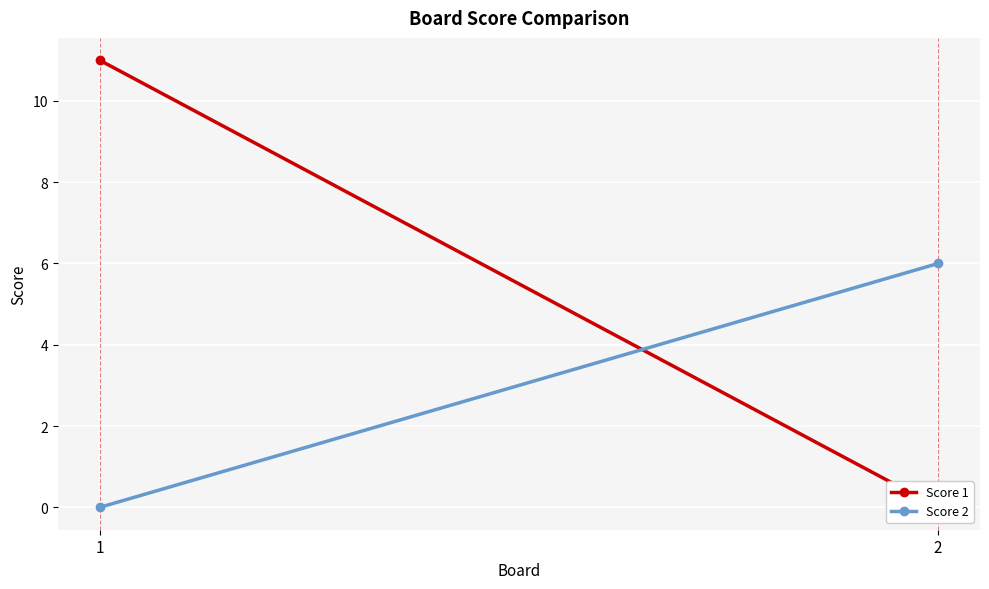

The Score 1 series shows 0 at 2. True or false?

True